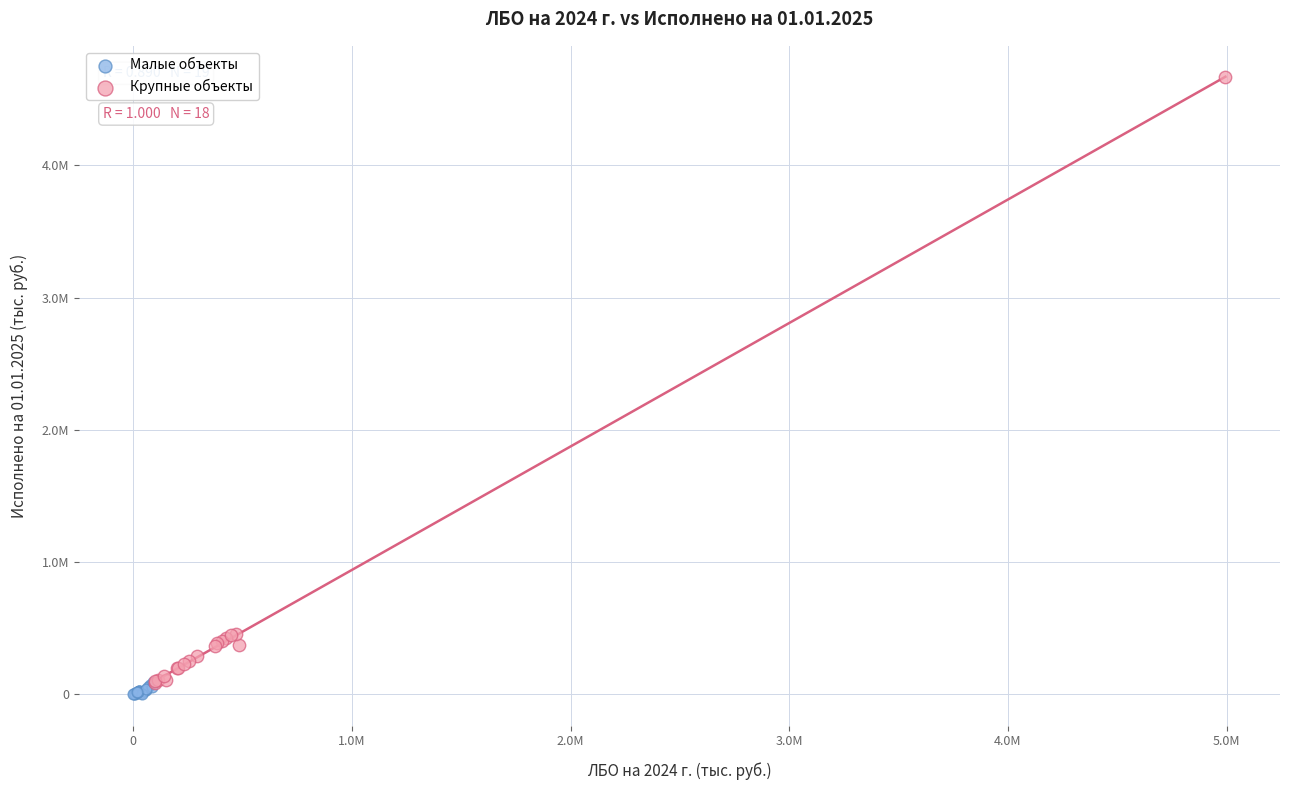

What are all the series names shown in the legend?

Малые объекты, Крупные объекты